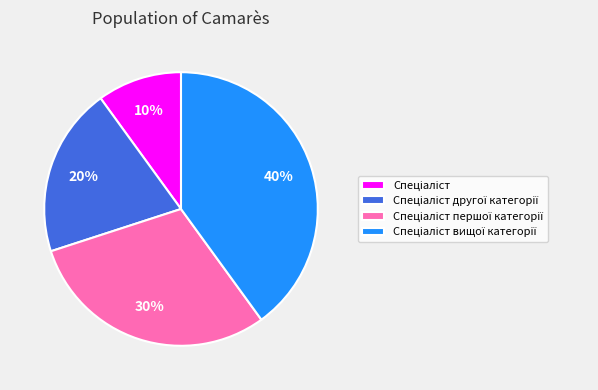

Is there a majority slice in this chart?

No